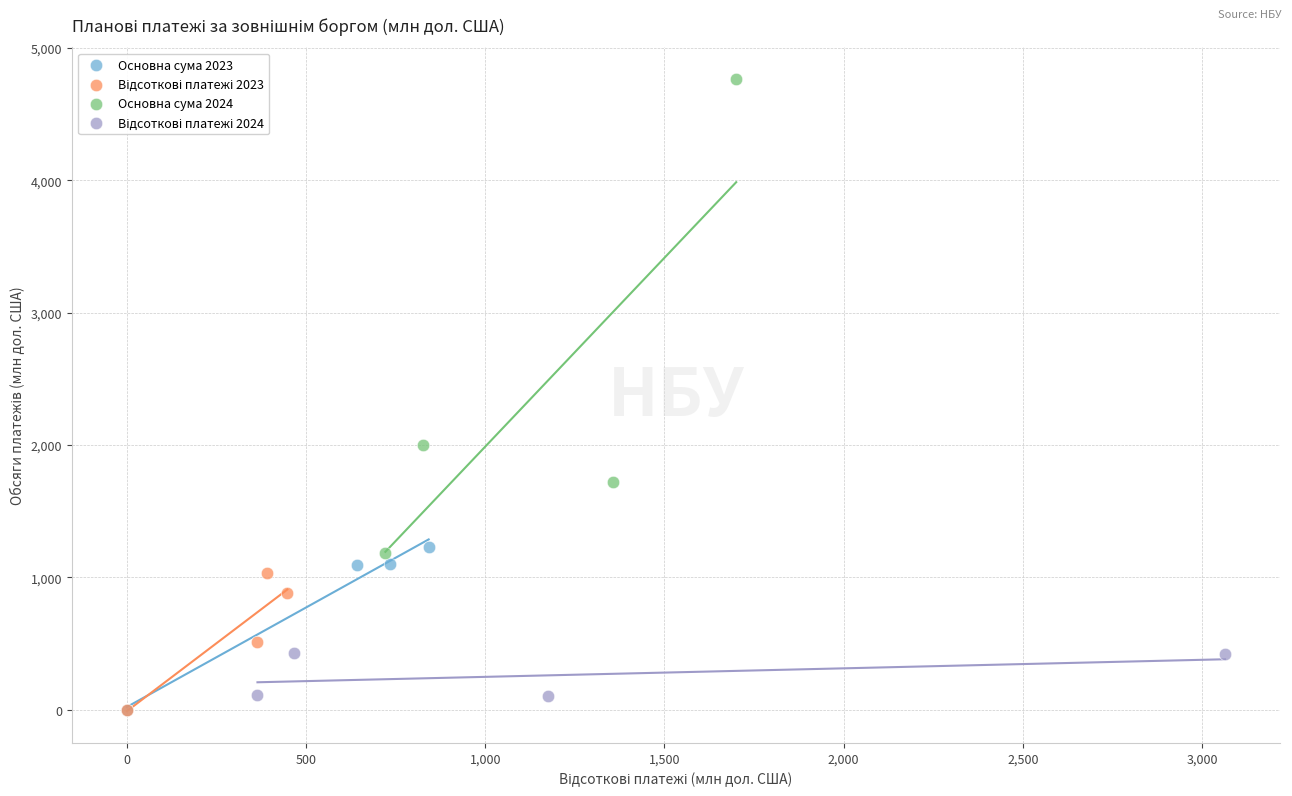

Which series reaches the maximum Y coordinate?

Основна сума 2024